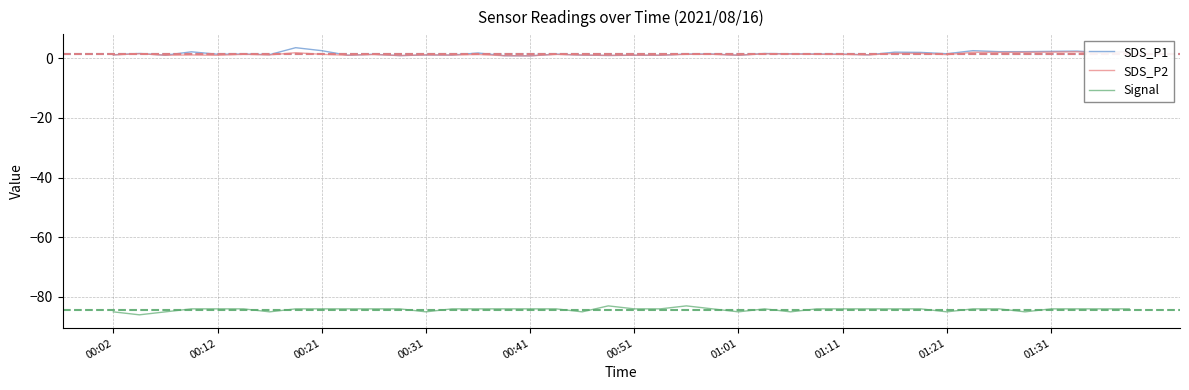

At how many categories does at least one series exceed -82?

40